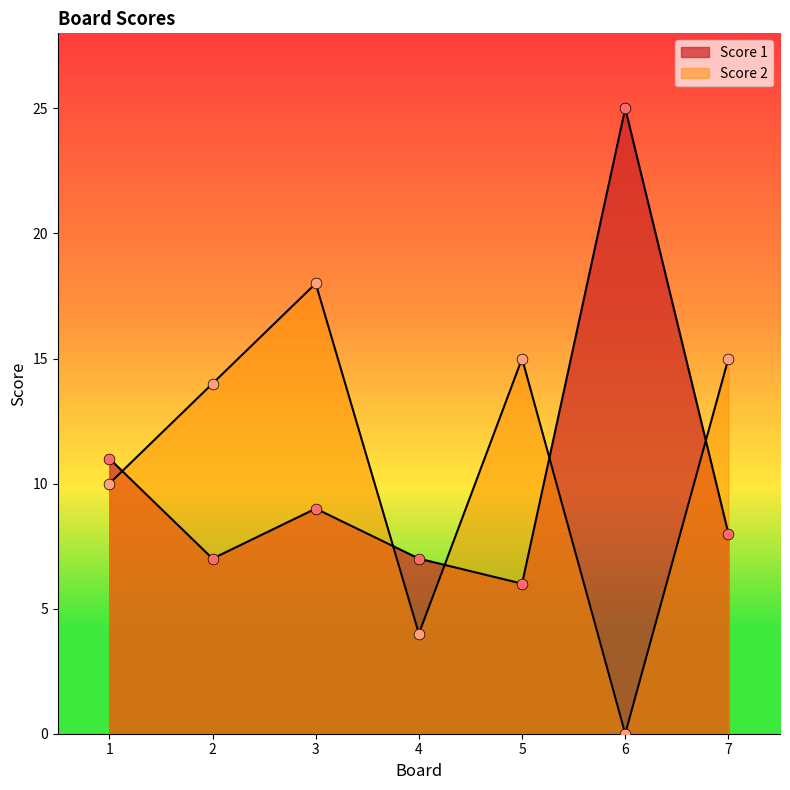

Which series has the largest total across all categories?

Score 2